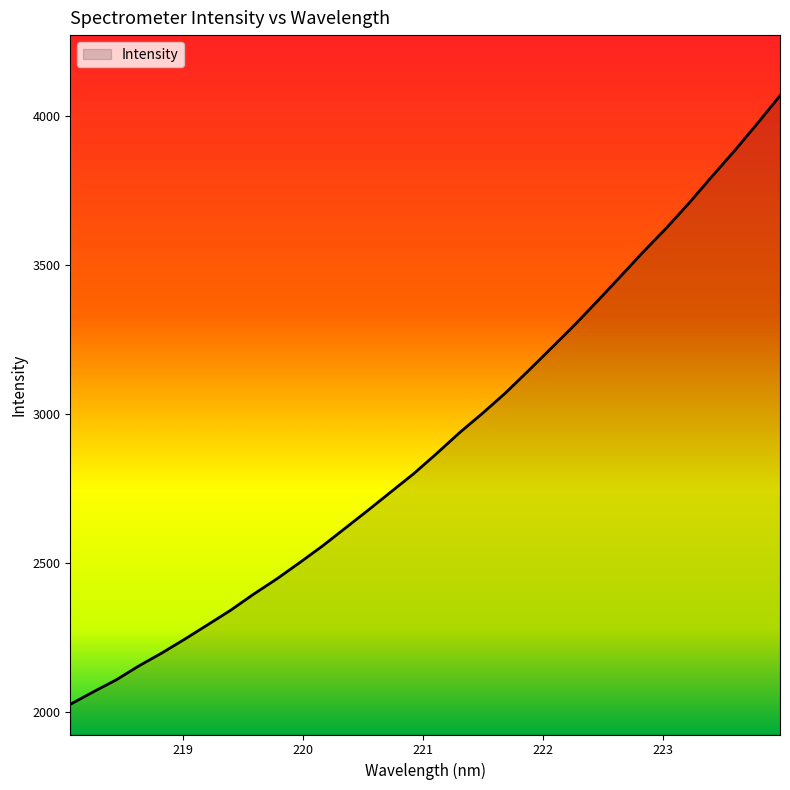

What is the smallest value displayed?

2026.1